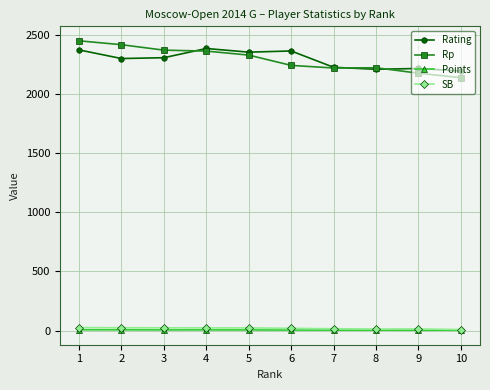

True or false: Points and Rating intersect in this chart.

False